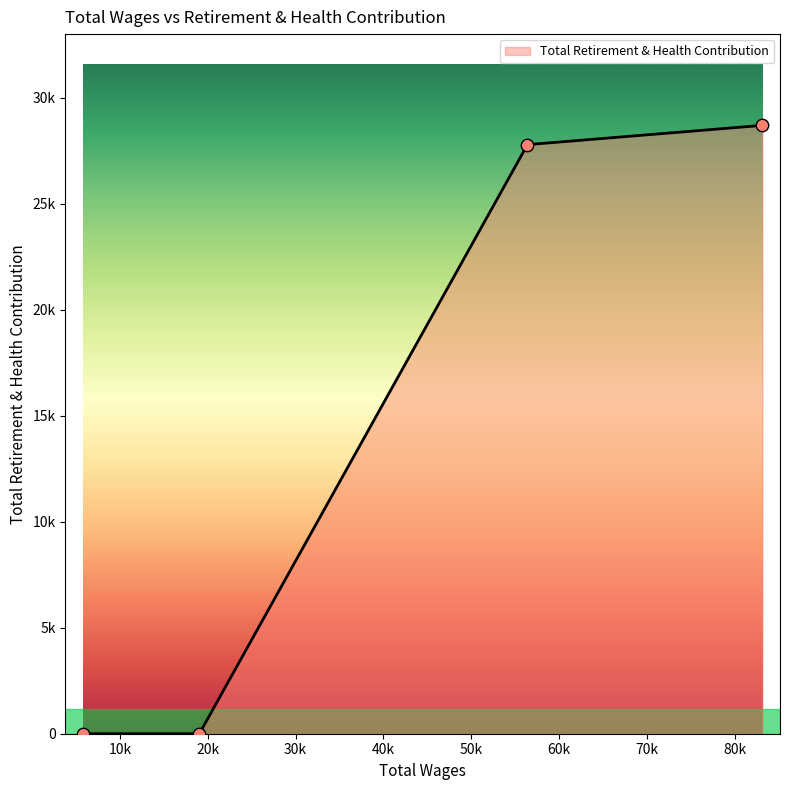

What is the ratio of the value at 19048.0 to the value at 5800.0?

1.0